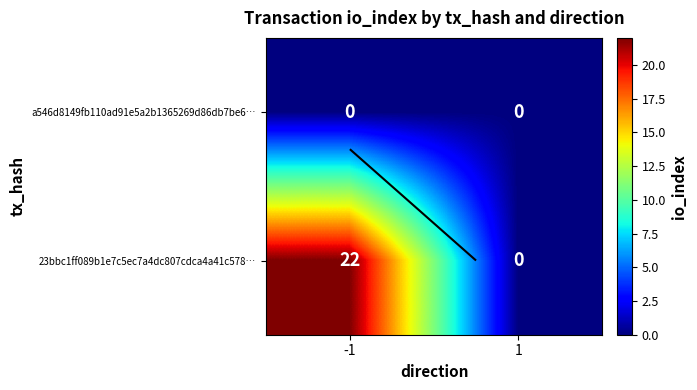

At how many categories does at least one series exceed 9?

1